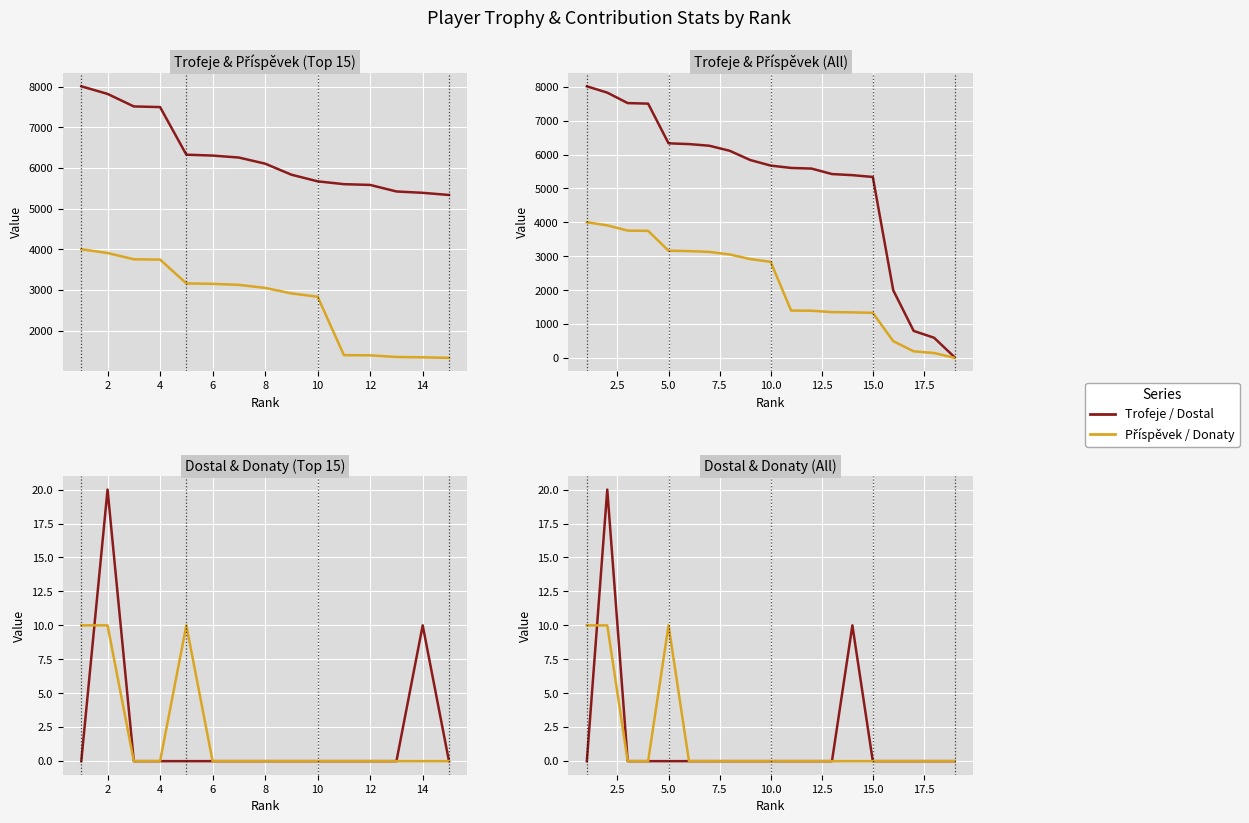

Is the value of Trofeje at 9 greater than the value of Dostal at 16?

Yes